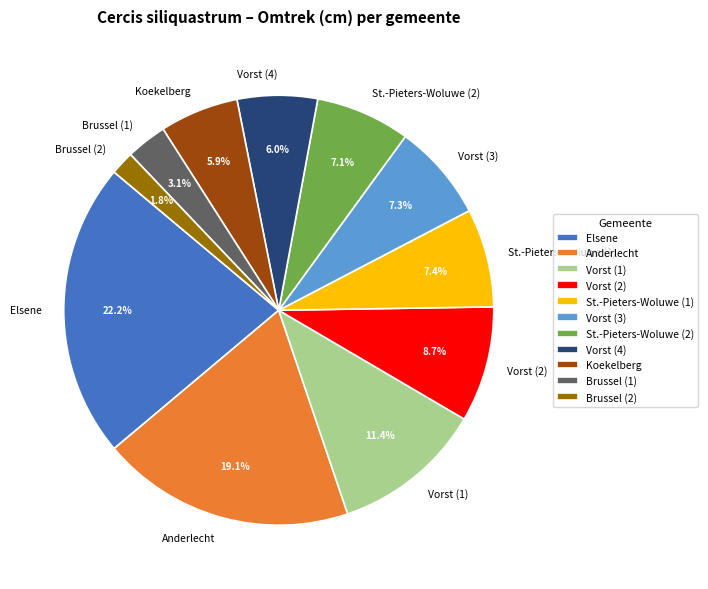

Is Vorst (4) the majority of the pie?

No